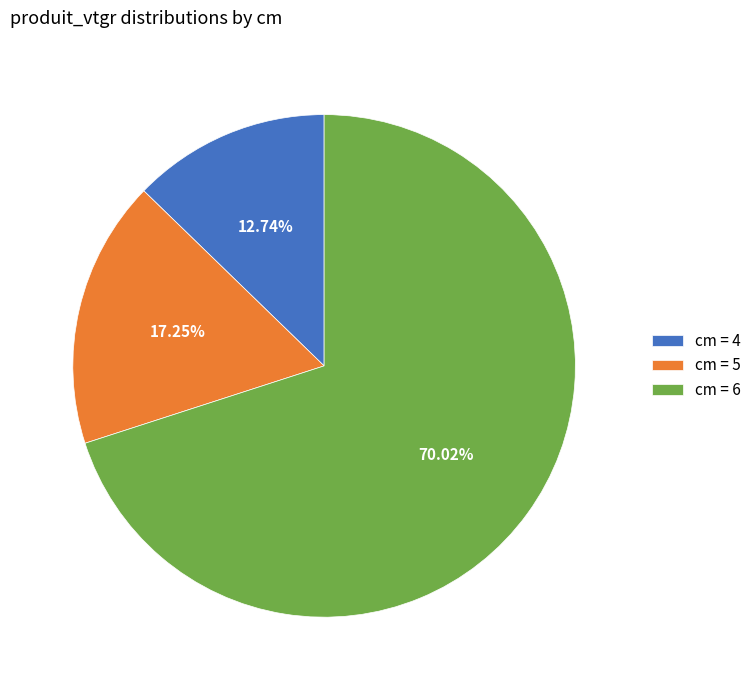

Is there a majority slice in this chart?

Yes